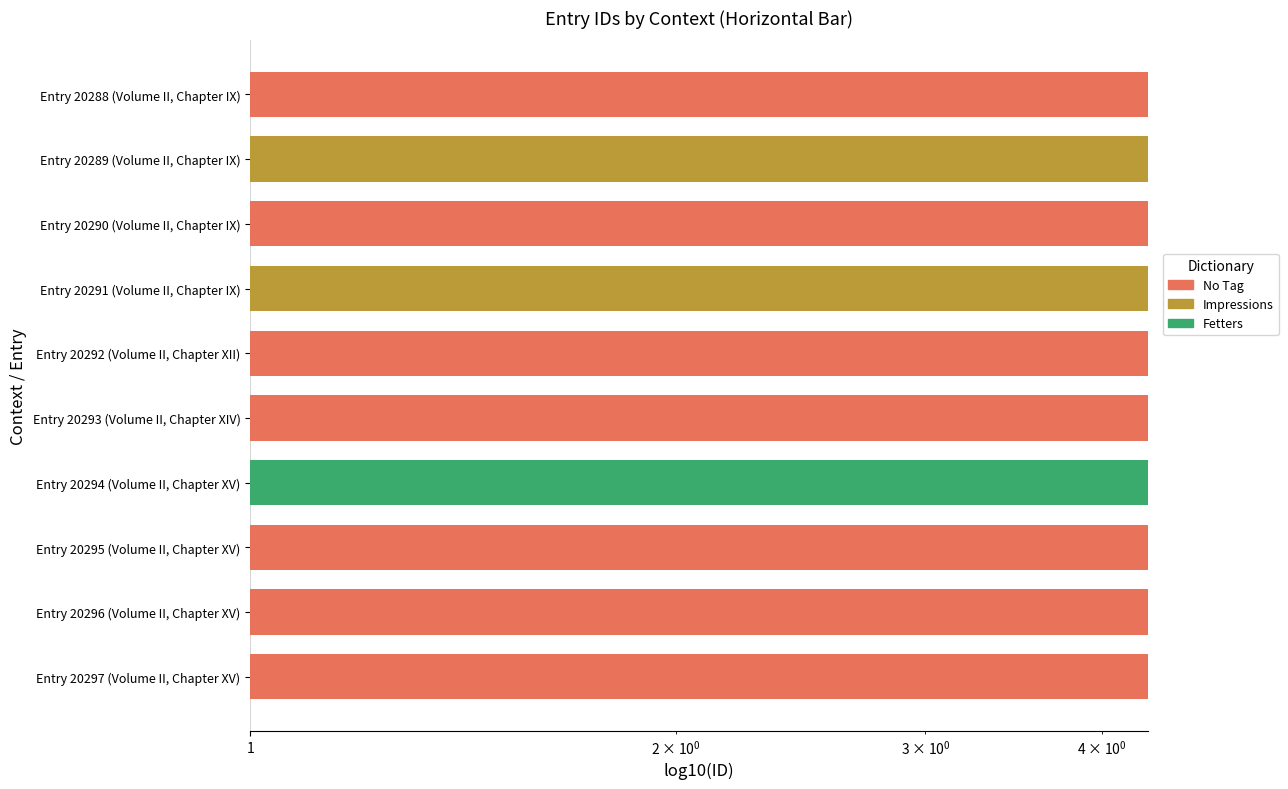

Is it true that the value at Volume II, Chapter XIV is 6.5?

False